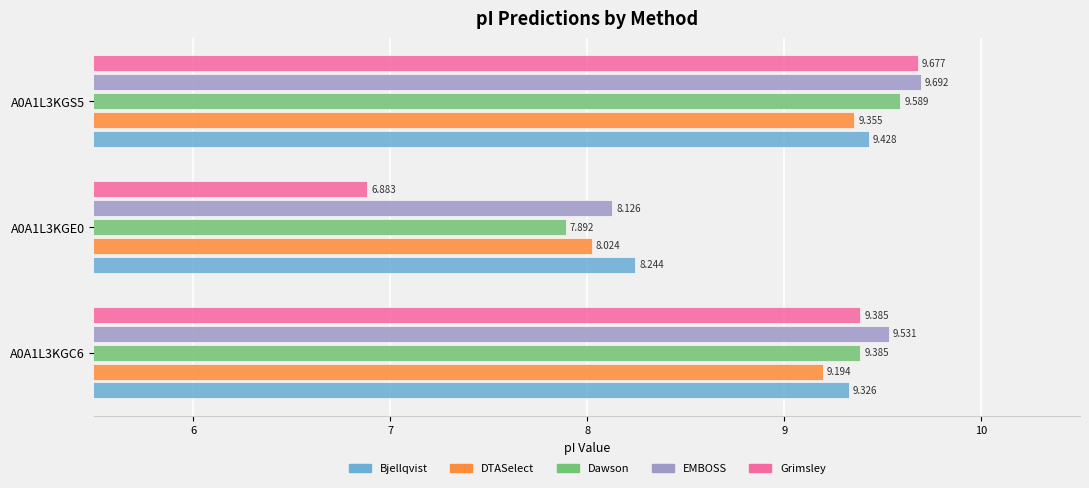

Which category has the lowest value in the Grimsley series?

A0A1L3KGE0